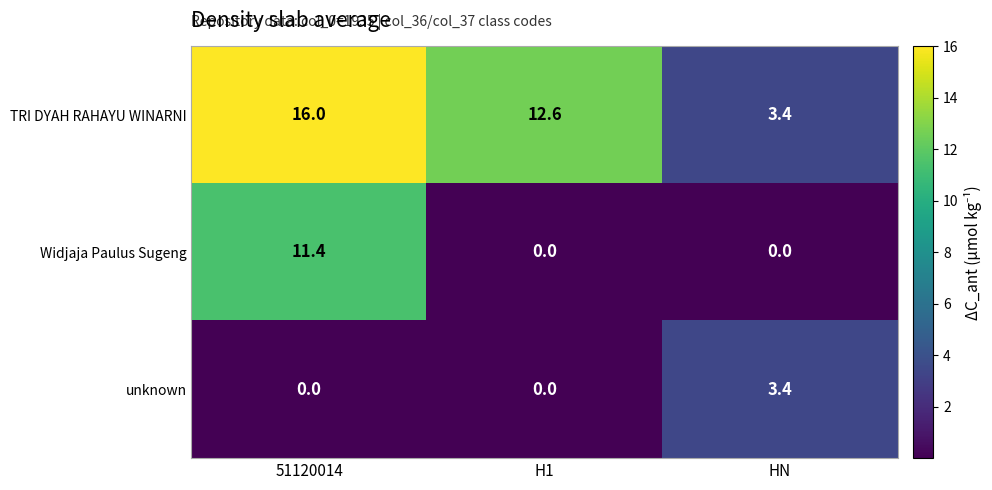

List the series in order of their overall mean, lowest first.

unknown, Widjaja Paulus Sugeng, TRI DYAH RAHAYU WINARNI